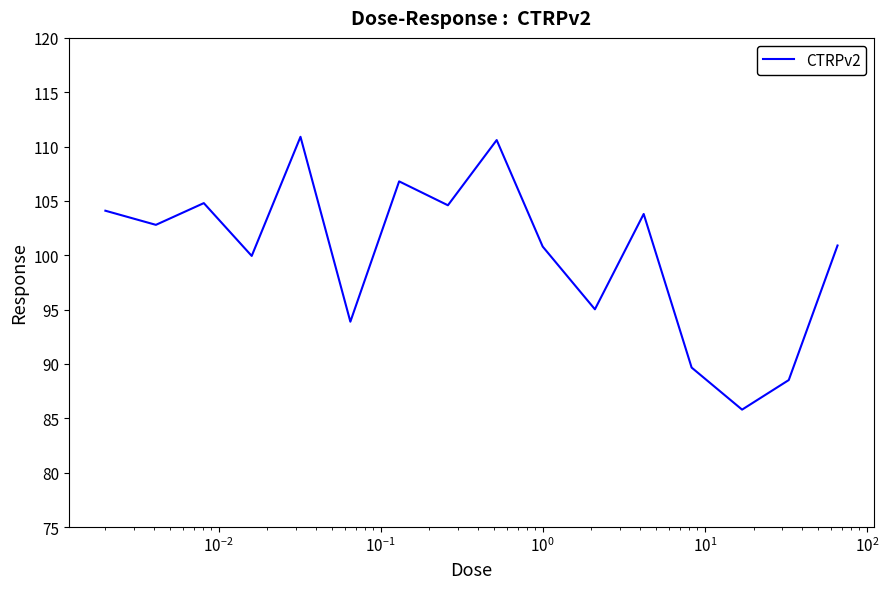

What is the greatest value displayed?

110.9